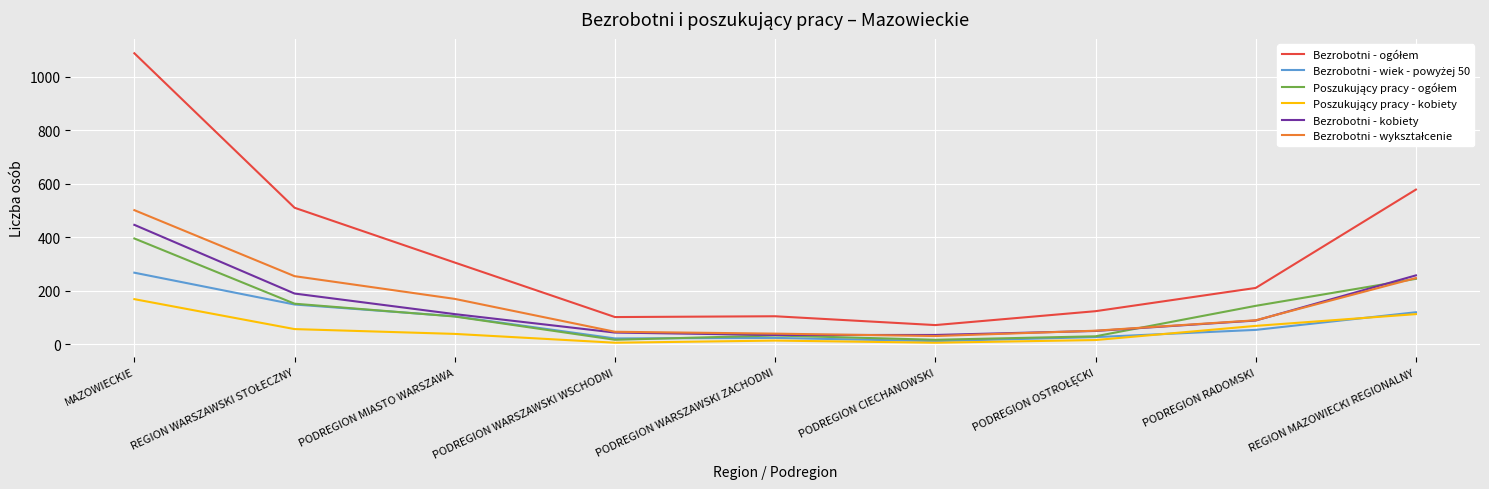

What is the greatest value displayed?

1088